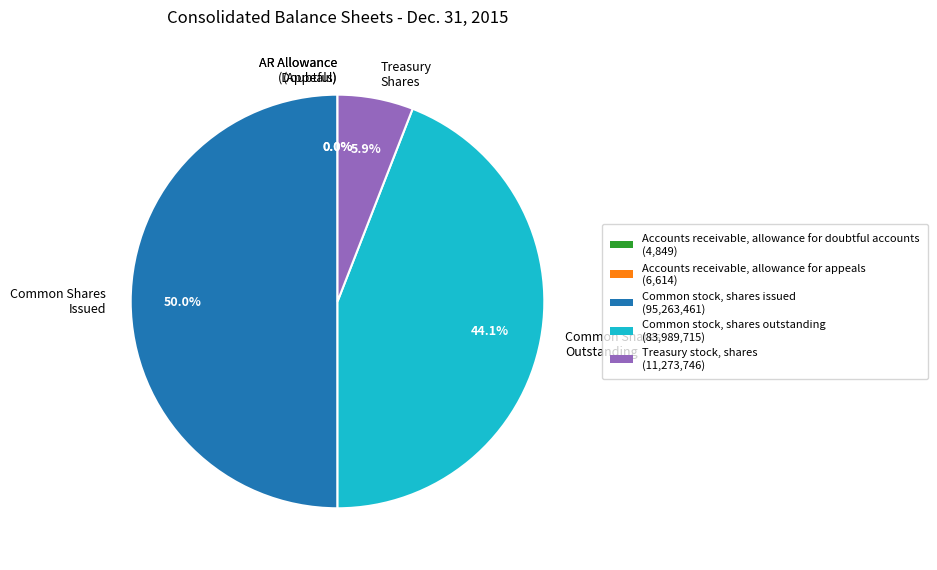

Which has a higher value, Treasury Shares or Common Shares Outstanding?

Common Shares Outstanding